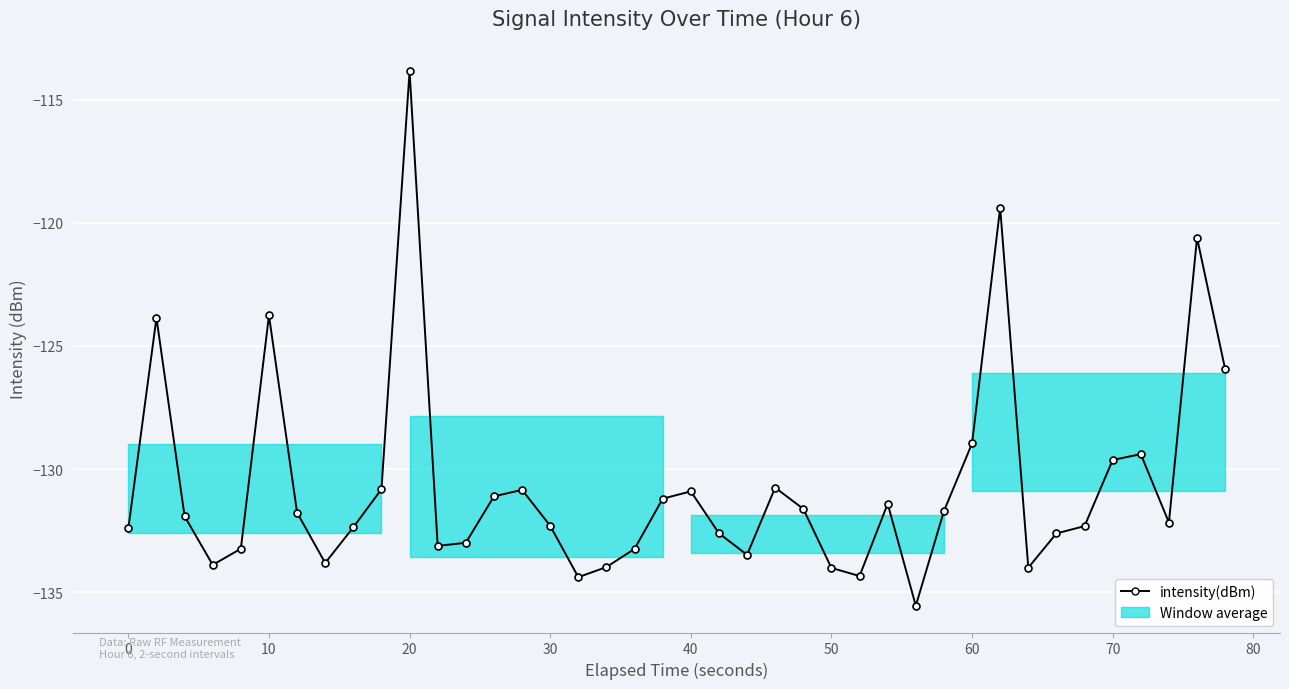

What is the minimum value shown in the chart?

-135.5